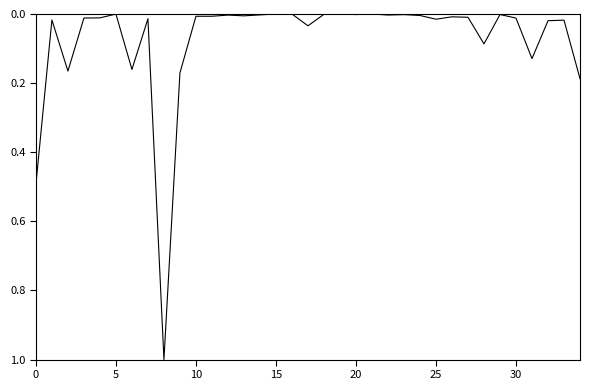

What is the maximum value shown in the chart?

1.0